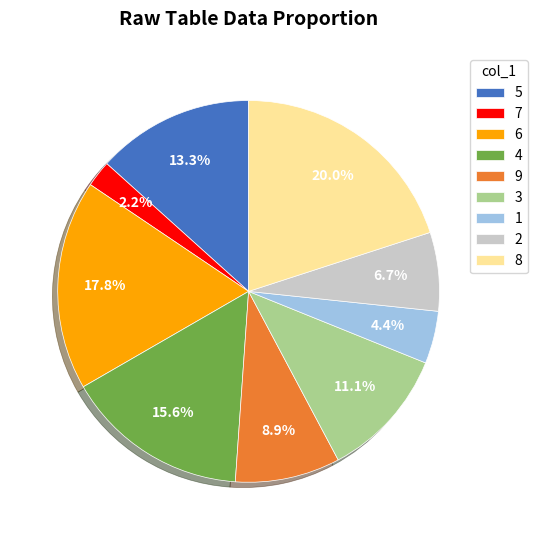

Which has a higher value, 5 or 7?

5